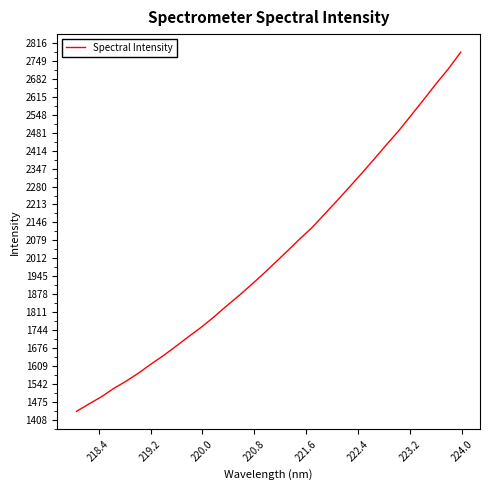

What is the smallest value displayed?

1440.7